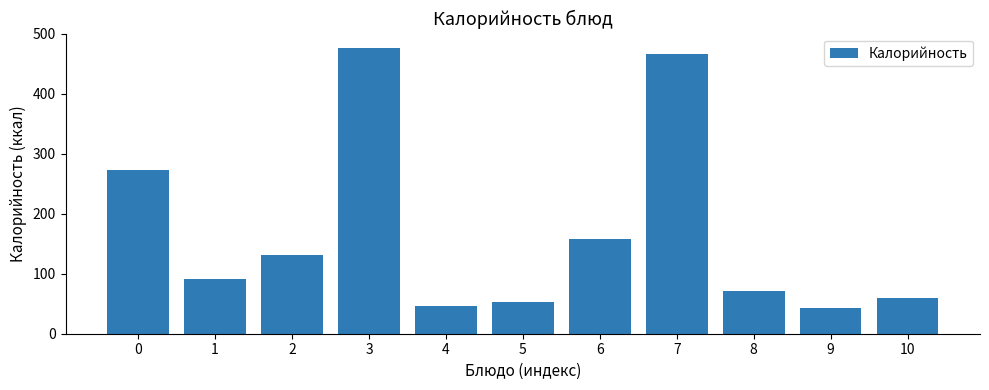

What is the value of the 10th bar from the left?

42.7